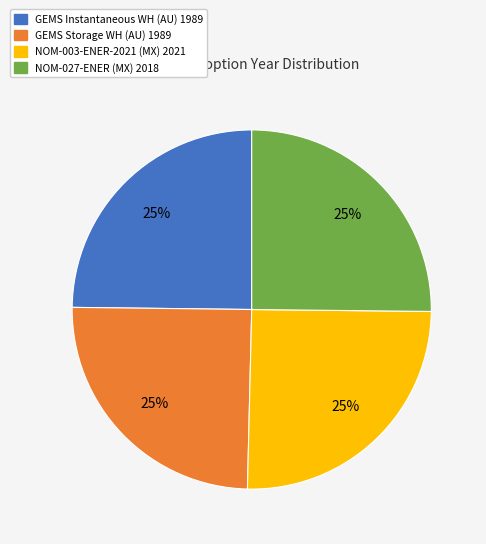

Does any single category account for the majority?

No